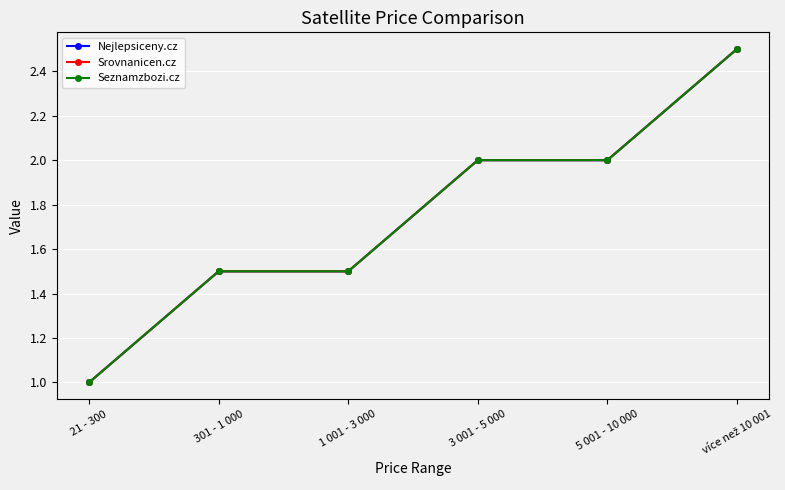

True or false: Seznamzbozi.cz has a value of 3.2 at 3 001 - 5 000.

False